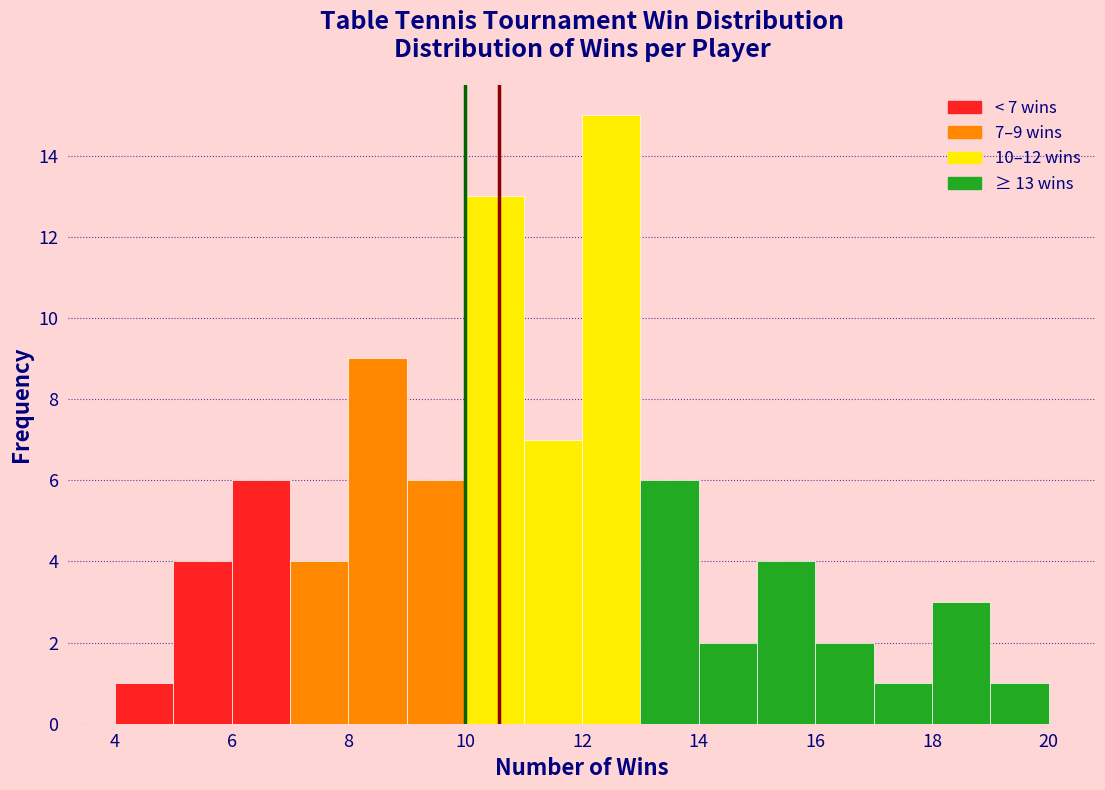

Over which range of the x-axis is the bar tallest?

12 to 13